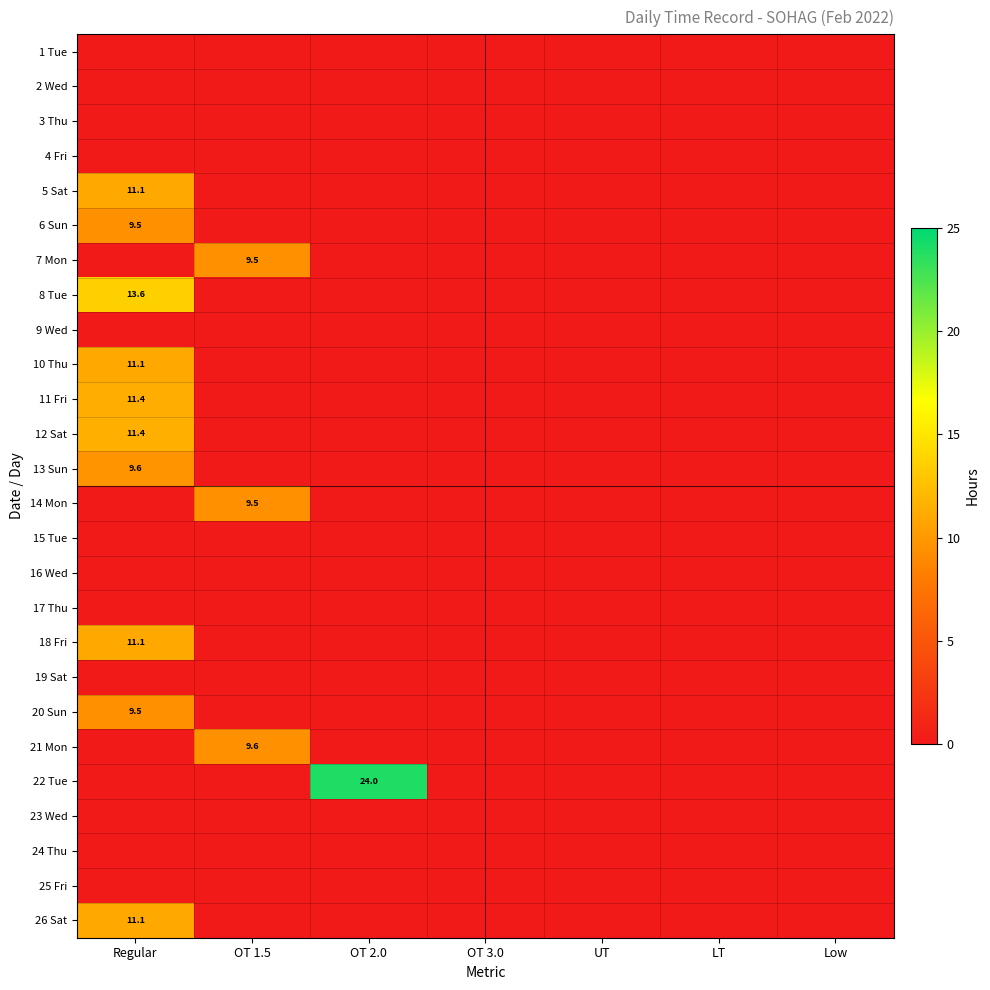

Count the number of categories in the chart.

7